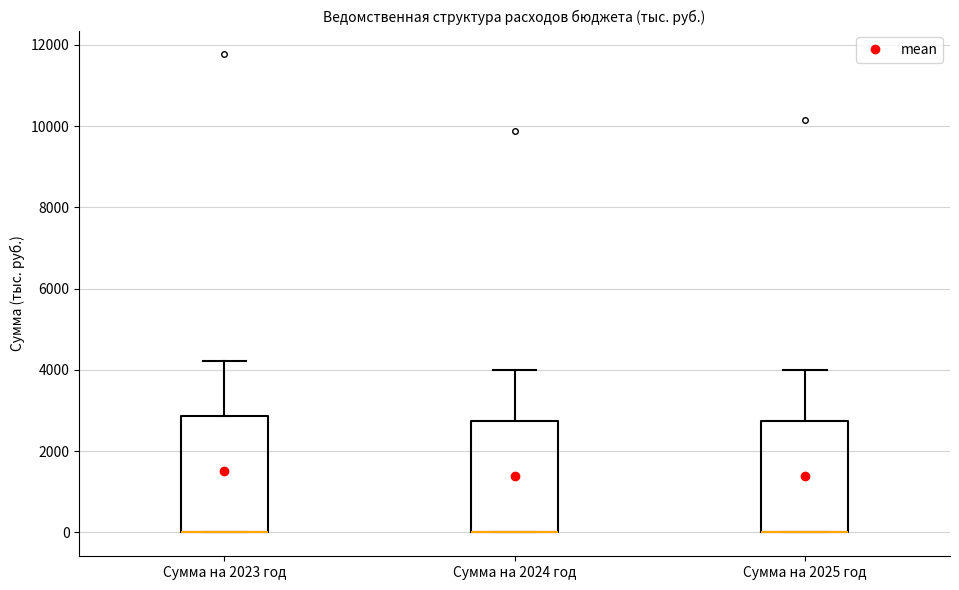

Reading left to right, transcribe this box plot: for each box, give where its median line is, the range the box spans, and where its two whiskers end, as read against the y-axis. The values are not printed on the chart, so give them approximately, as read against the axis.

Сумма на 2023 год: median 0 (drawn on the box's lower edge), box 0 to 2800, whiskers 0 to 4200
Сумма на 2024 год: median 0 (drawn on the box's lower edge), box 0 to 2800, whiskers 0 to 4000
Сумма на 2025 год: median 0 (drawn on the box's lower edge), box 0 to 2800, whiskers 0 to 4000